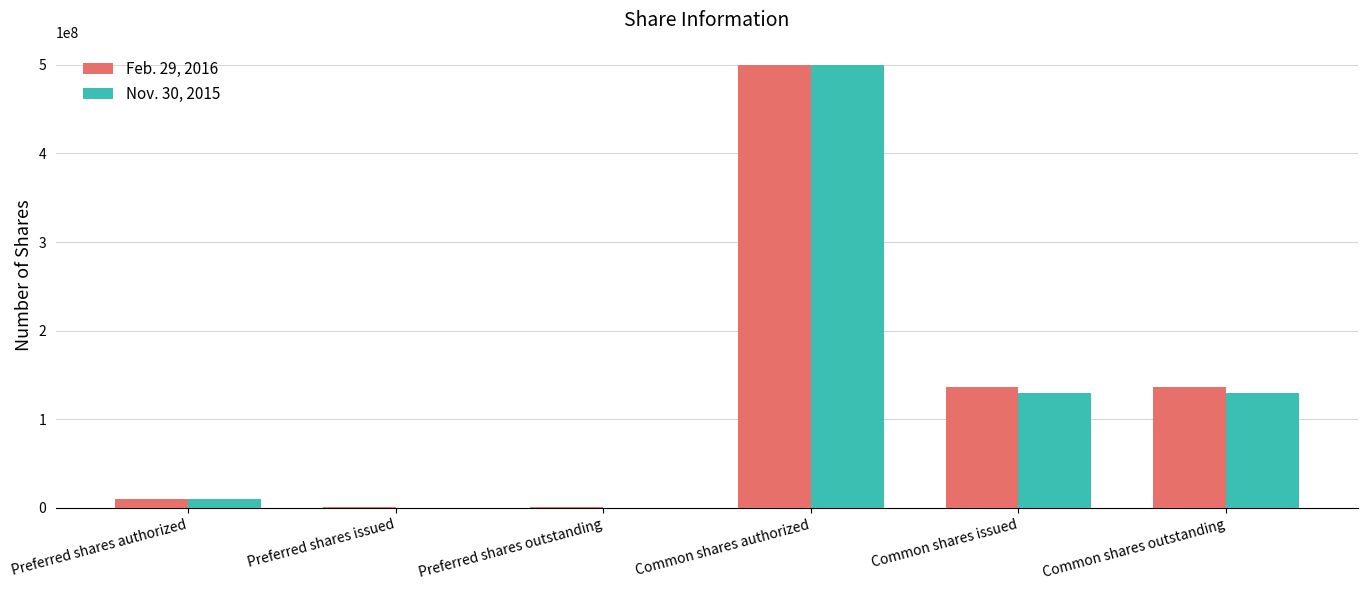

Count the number of categories in the chart.

6